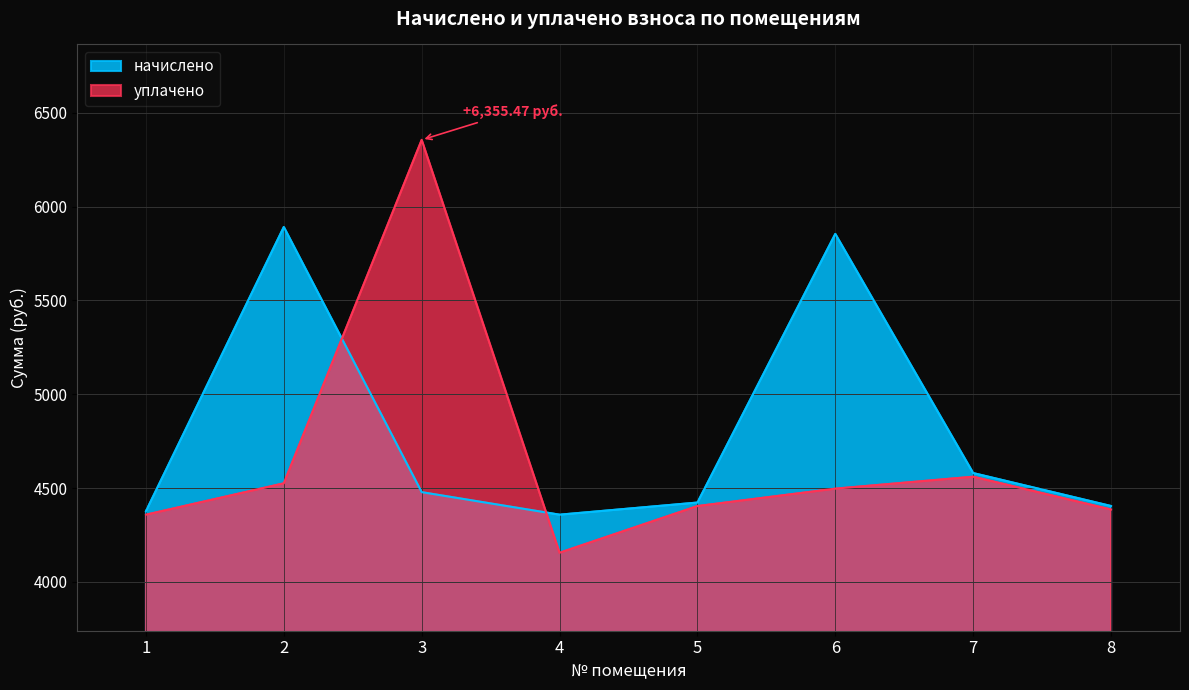

True or false: уплачено has a value of 6355.5 at 3.

True